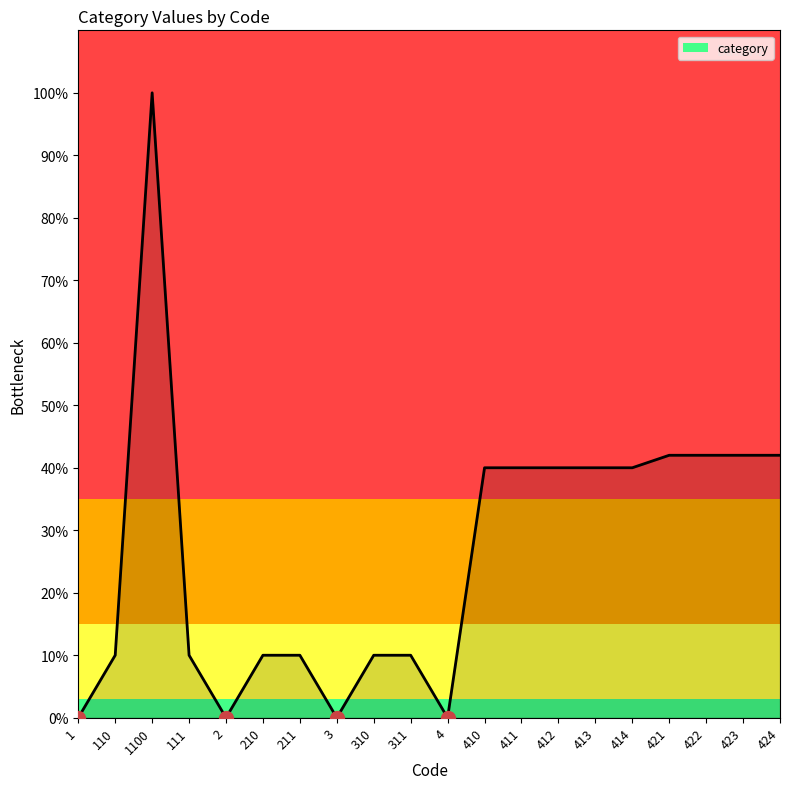

Is this an area chart (filled region under the line)?

Yes